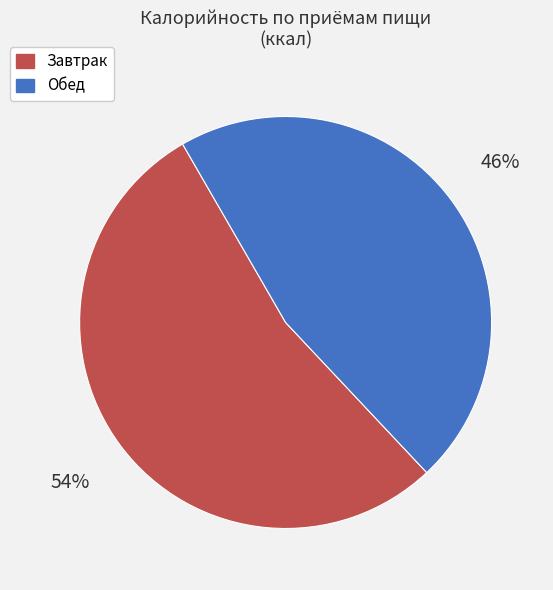

Is the sum of Завтрак and Обед greater than half?

Yes